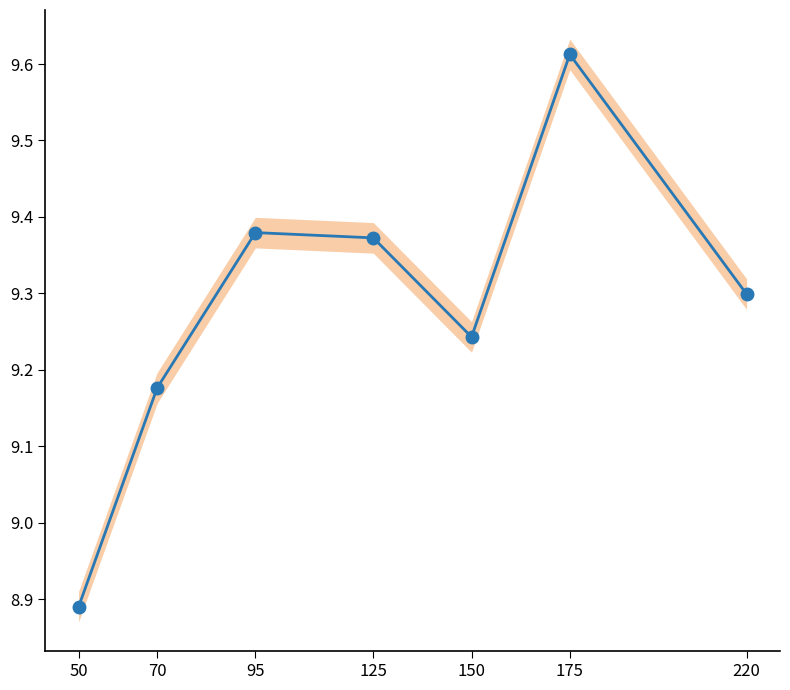

What is the maximum value shown in the chart?

9.6